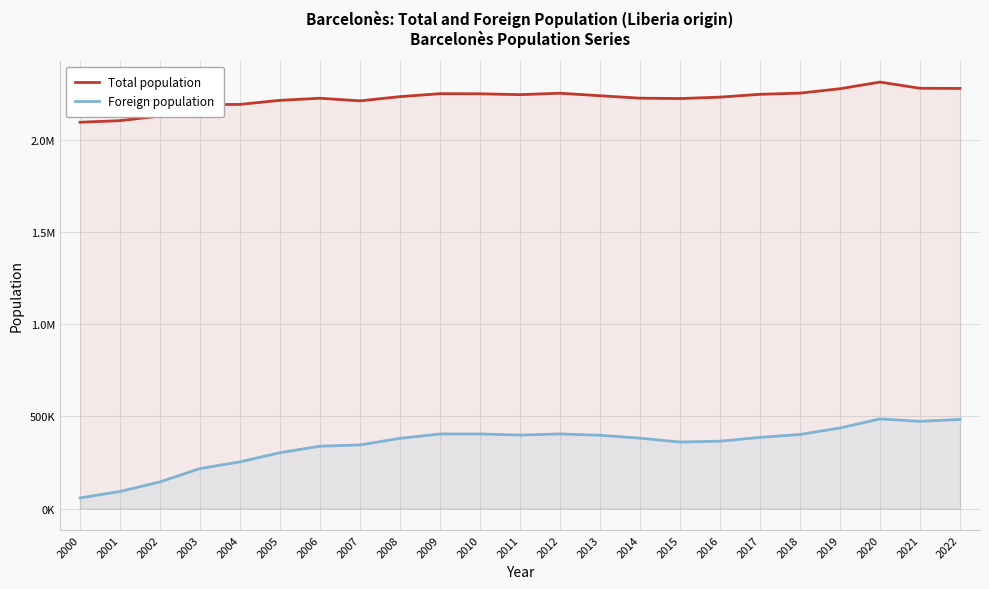

Which series has the largest range (max minus min)?

Foreign population